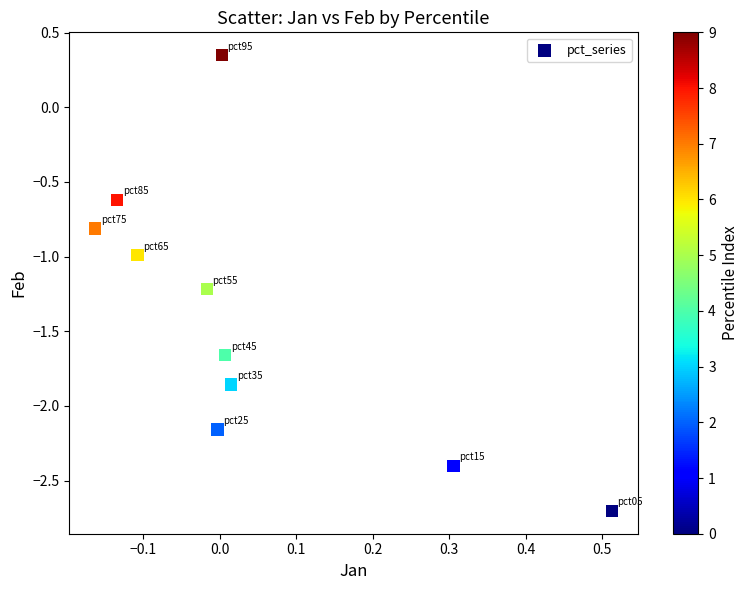

What is the range of Y values (max minus min)?

3.1